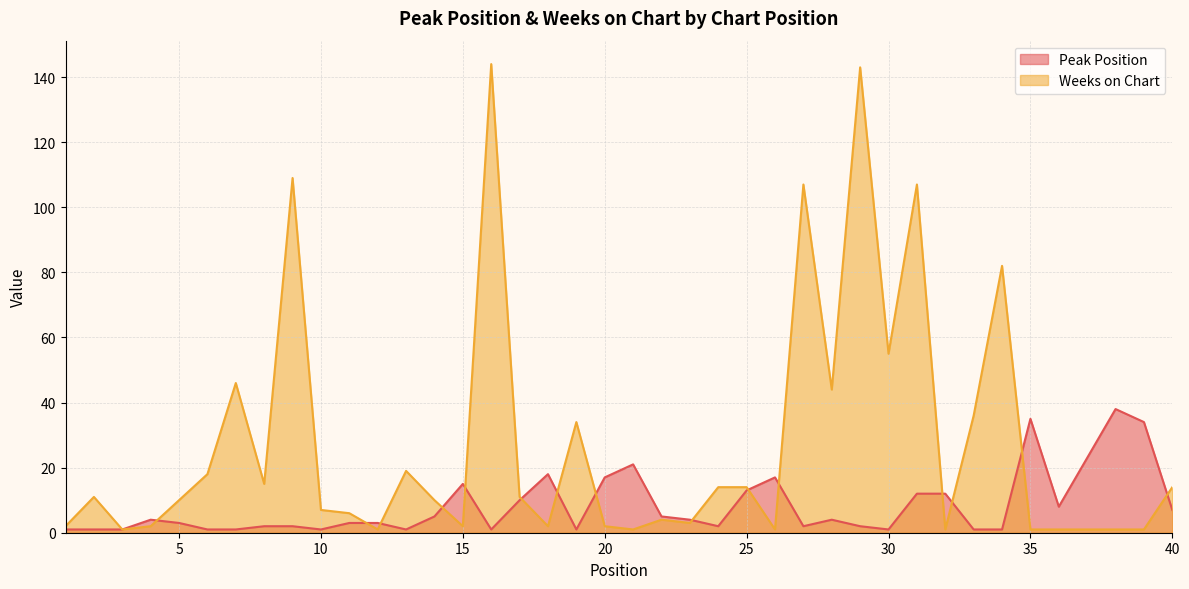

Rank the series at 20 from highest to lowest value.

Peak Position, Weeks on Chart